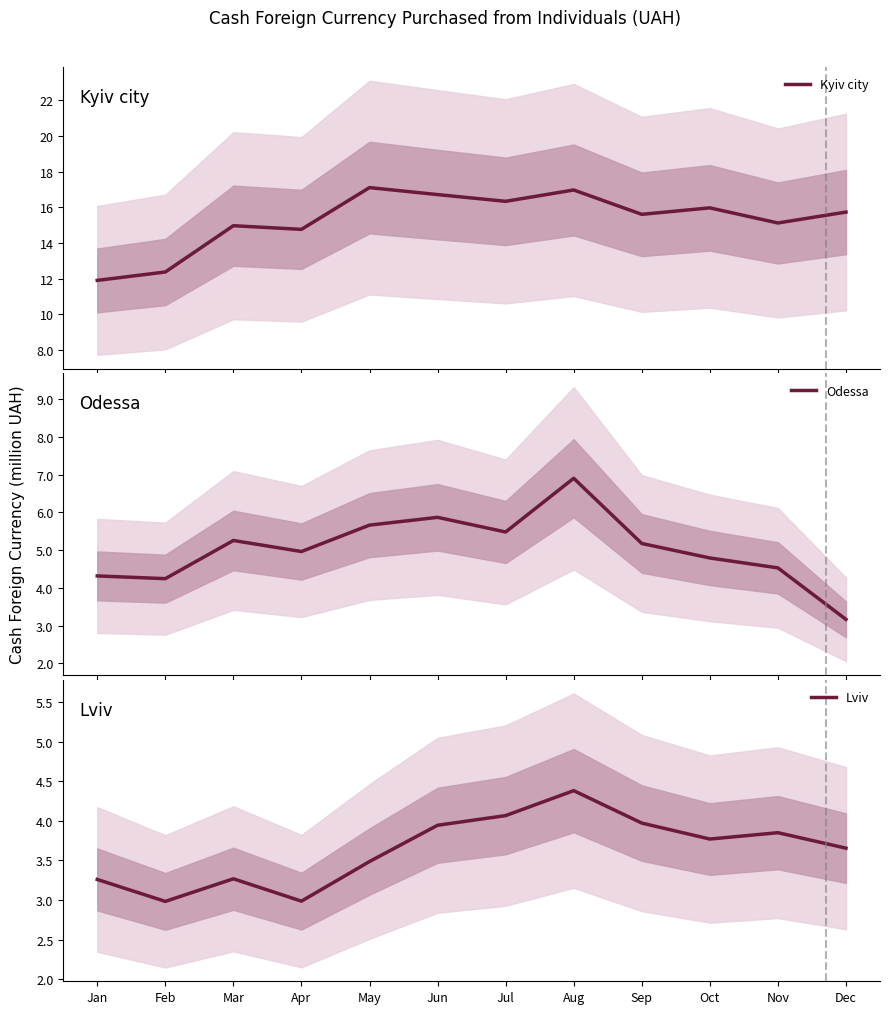

At which category does Kyiv city reach its first local valley?

Apr